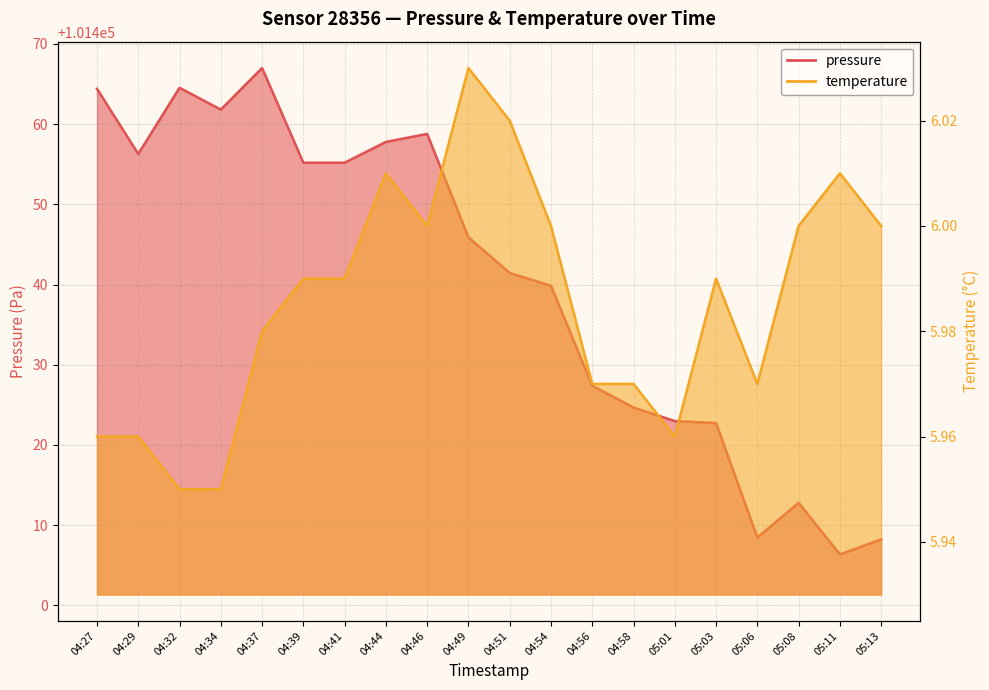

Which category has the lowest value across all series?

04:32